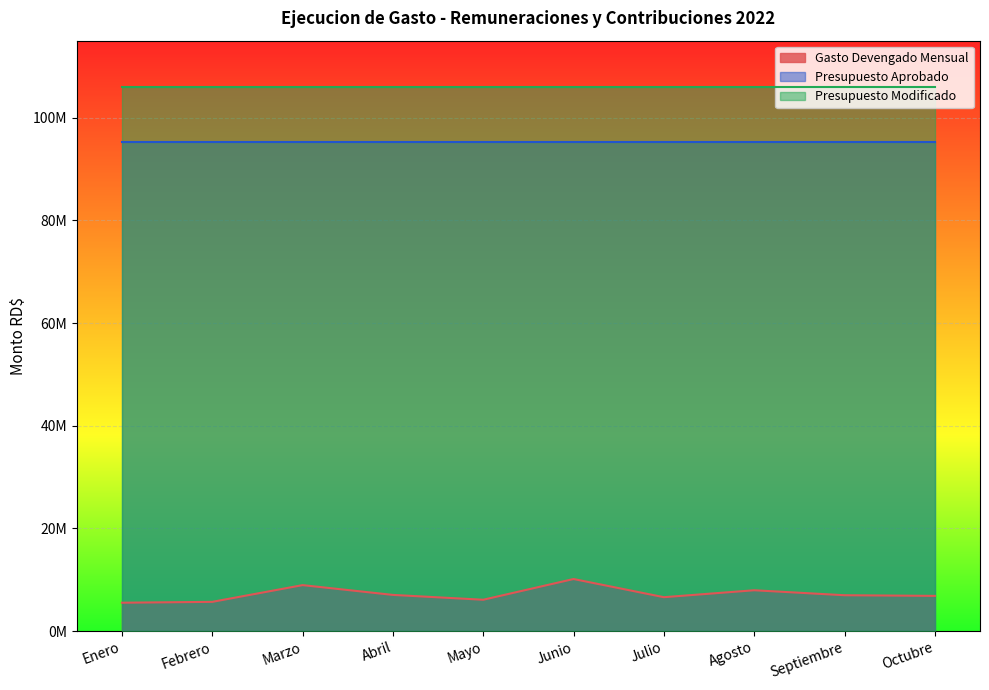

Between Mayo and Junio, which series saw the biggest shift?

Gasto Devengado Mensual